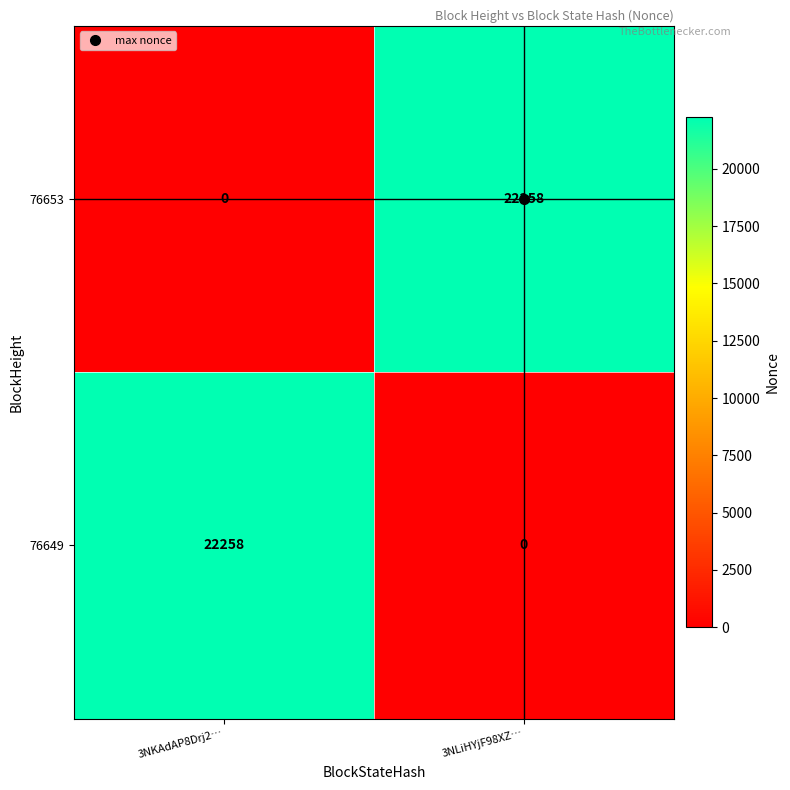

What is the total value across all series at 3NLiHYjF98XZ…?

22258